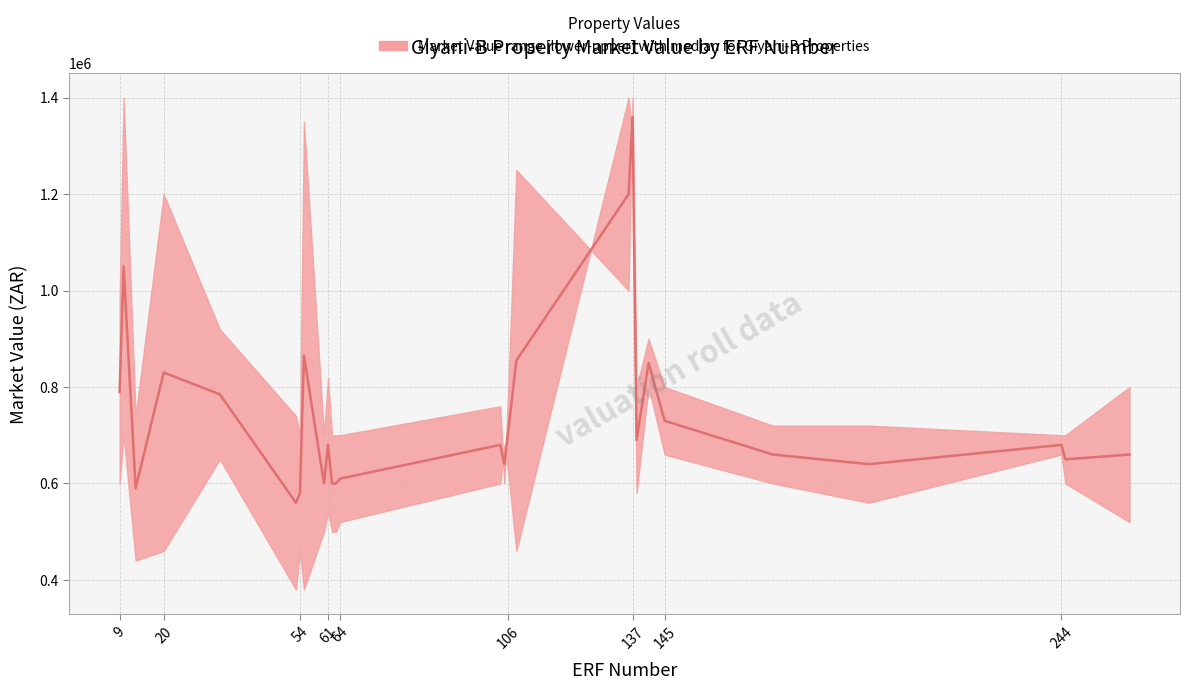

Is the value of Market Value (Upper) at 20 greater than the value of Market Value (Lower) at 62?

Yes